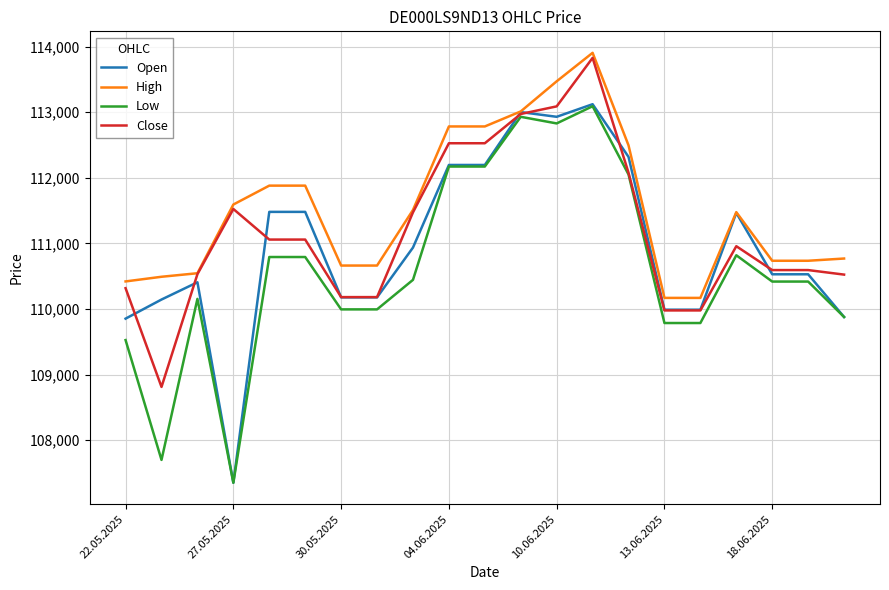

What is the smallest value displayed?

107352